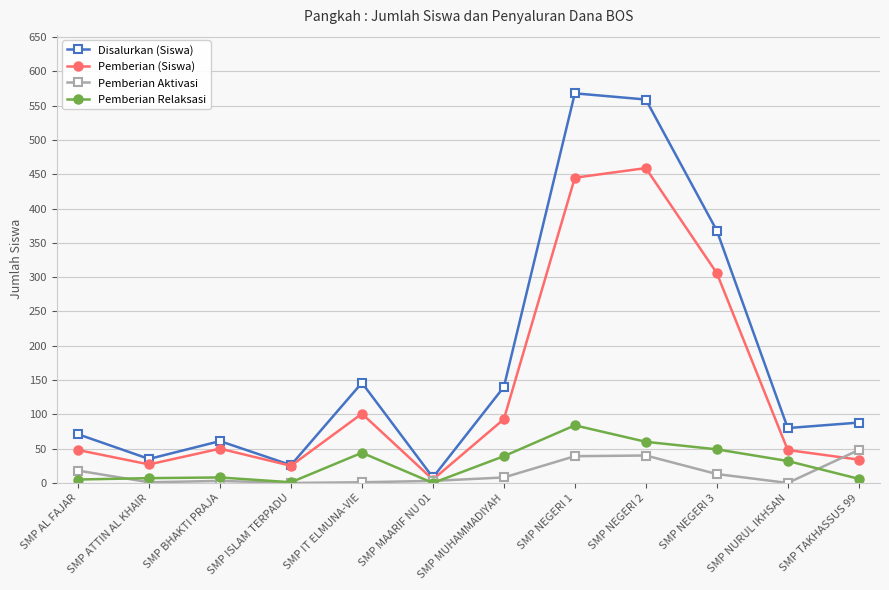

Where is the first local maximum for Disalurkan (Siswa)?

SMP BHAKTI PRAJA